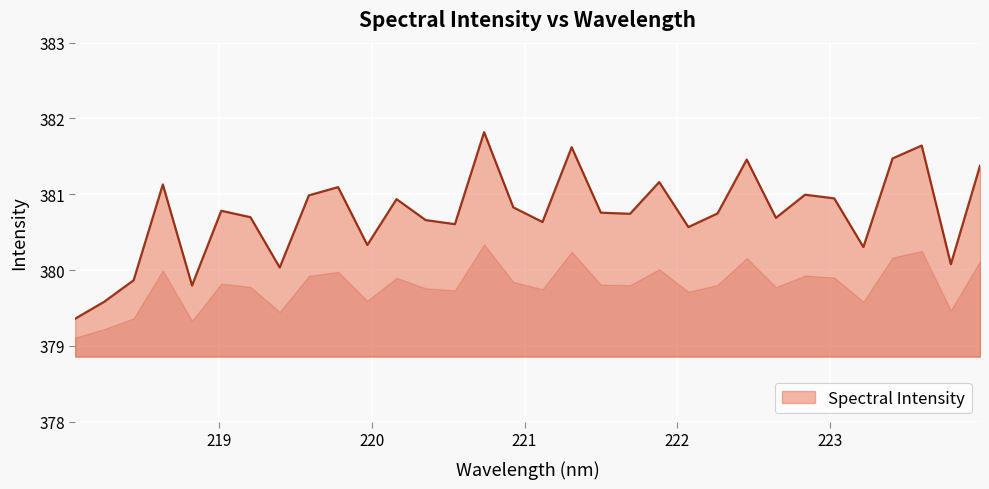

What is the difference between the maximum and minimum values?

2.5